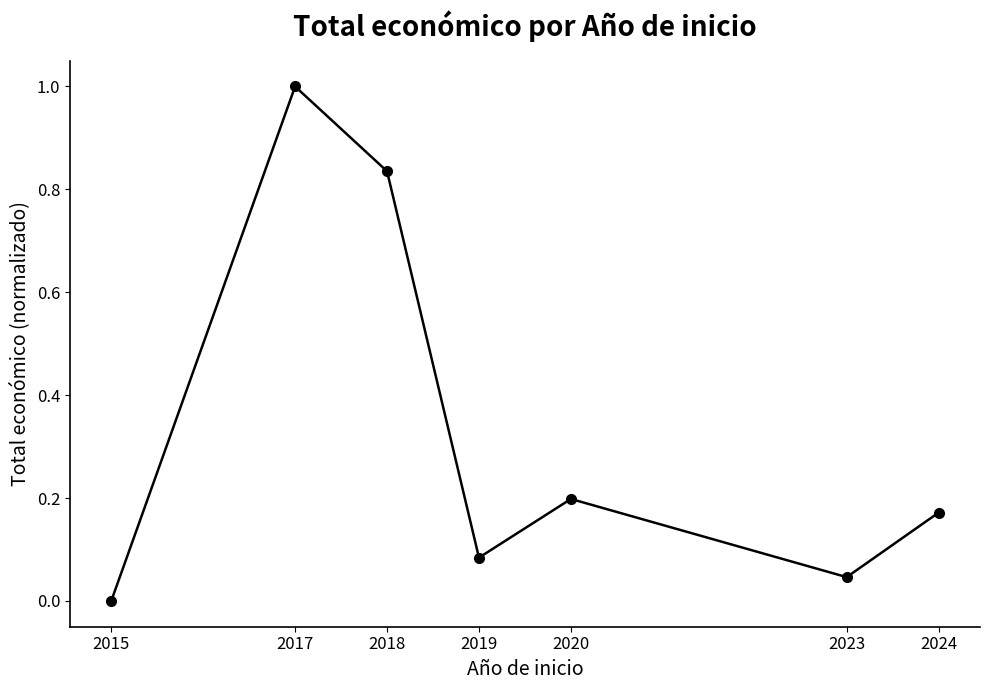

The chart shows a value of 0.1 at 2020. True or false?

False